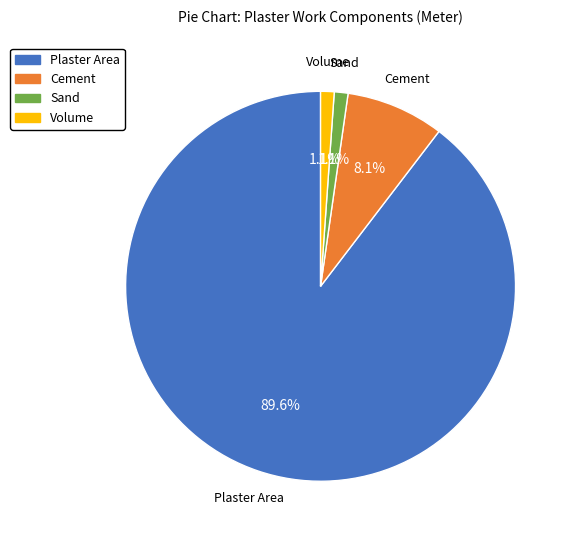

How many segments does this pie chart have?

4